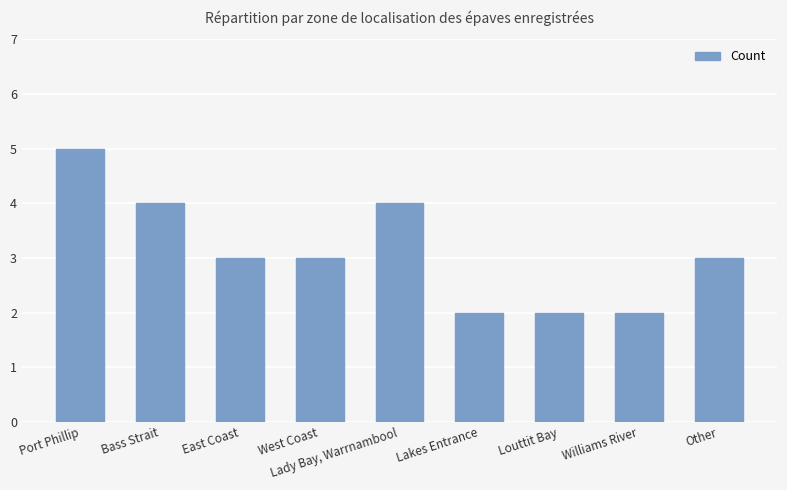

Reading left to right, what are all the values shown in this chart?

5	4	3	3	4	2	2	2	3